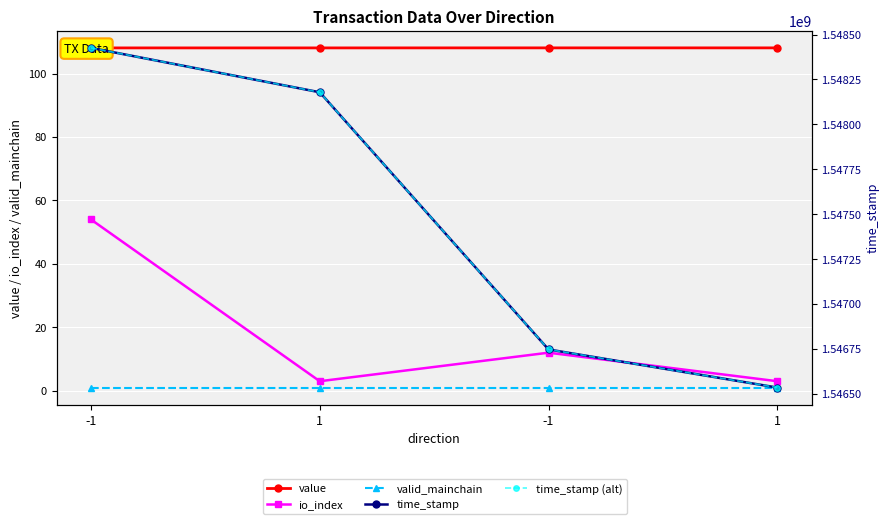

How many data points does each series have?

4